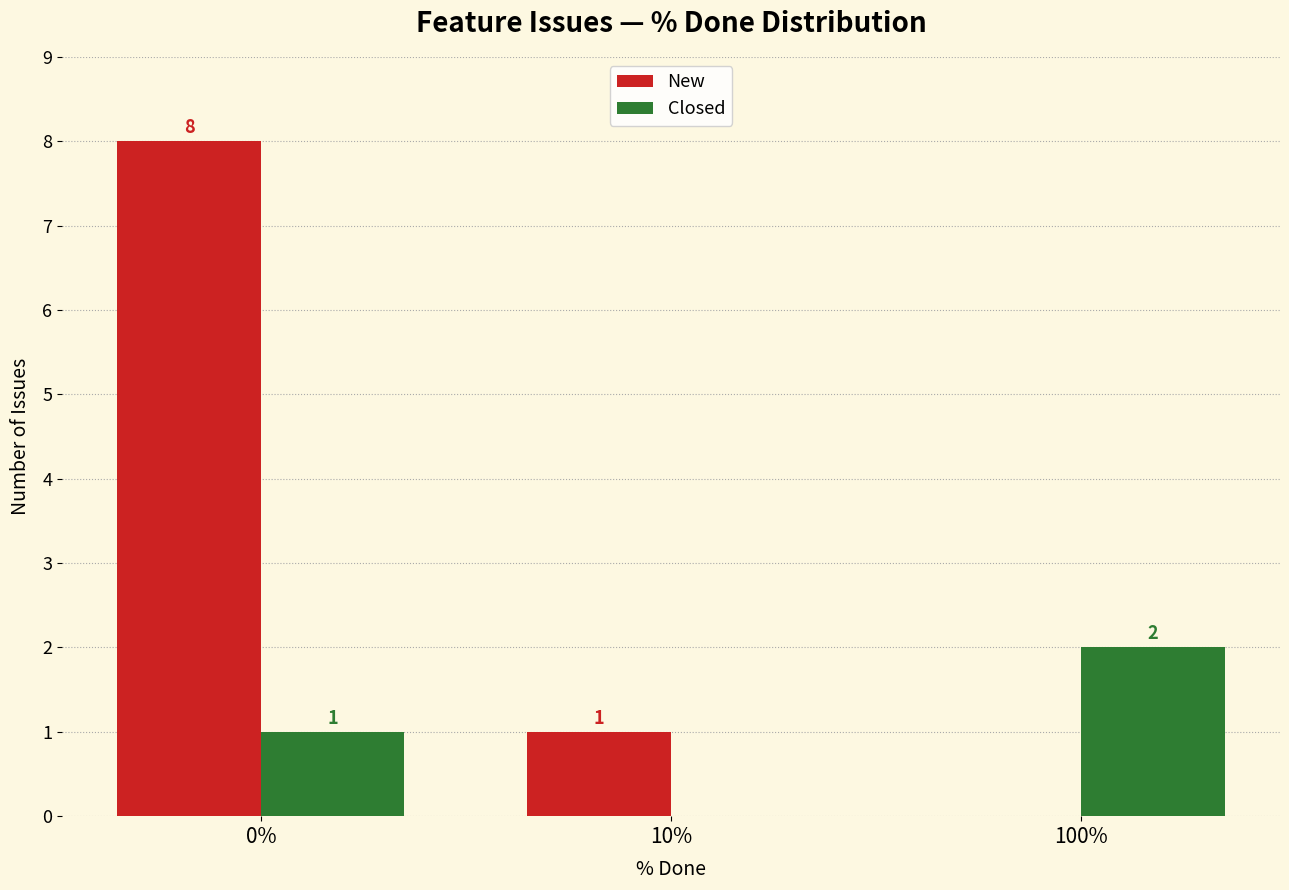

What is the sum of all Closed values?

3